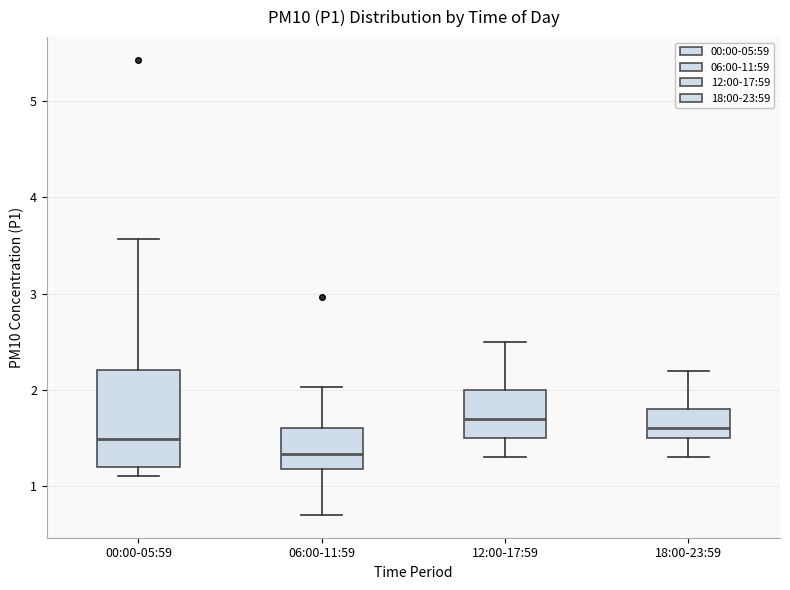

Where does the upper whisker of the box for 06:00-11:59 end on the y-axis? The values are not printed on the chart, so give them approximately, as read against the axis.

2.0